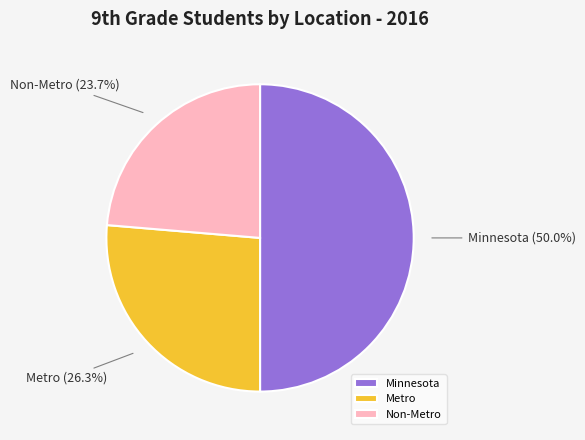

Is it true that Non-Metro is 24% of the pie?

True